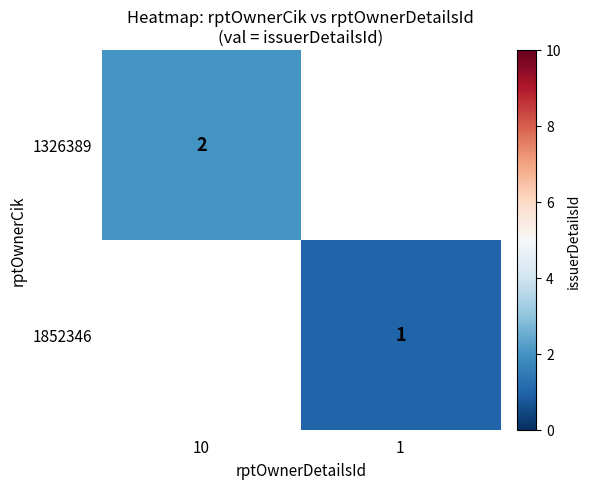

The value of 1326389 at 10 is 3. True or false?

False